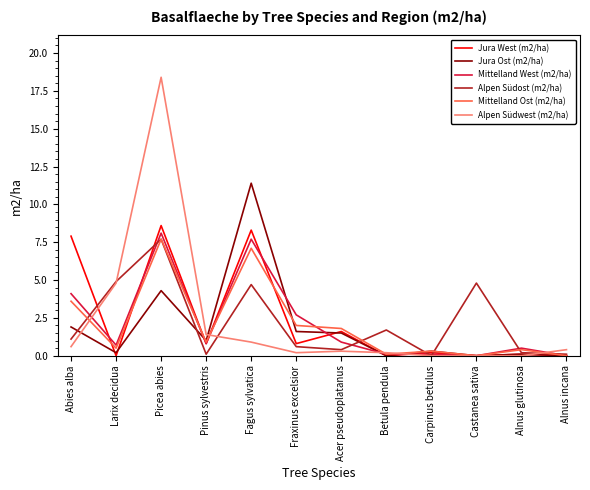

Which series has the largest range (max minus min)?

Alpen Südwest (m2/ha)